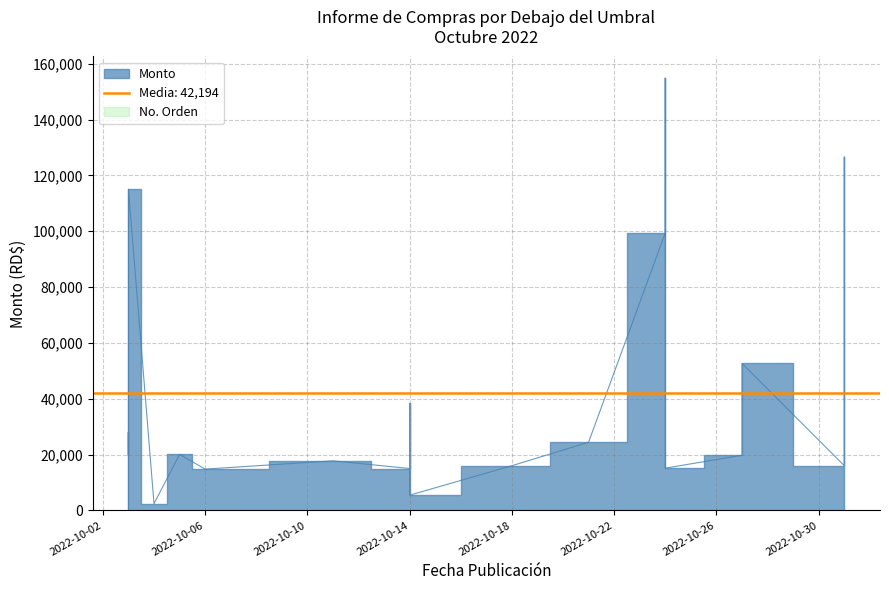

What is the value of the Monto point at the 7th from the left?

14786.6